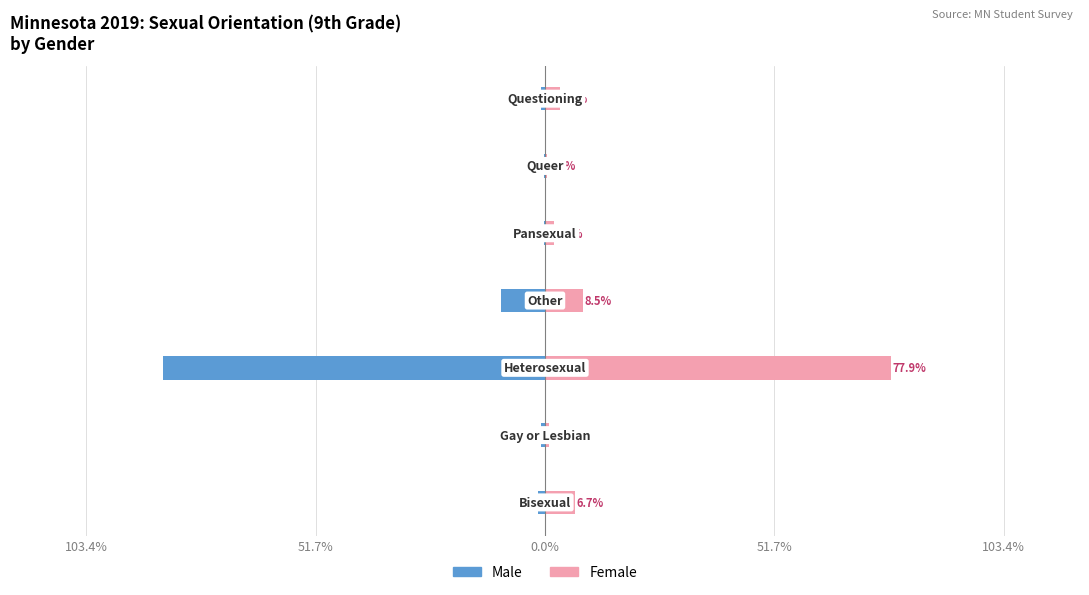

Does the chart contain stacked bars?

No